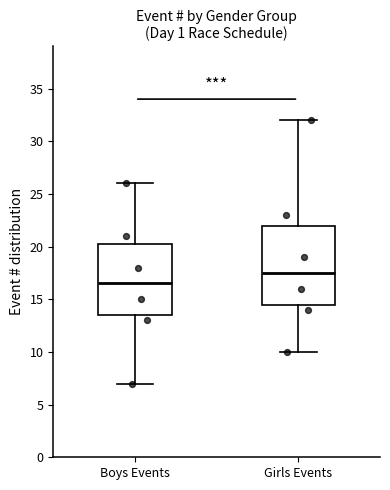

Which box is the tallest, from its lower edge to its upper edge?

Girls Events